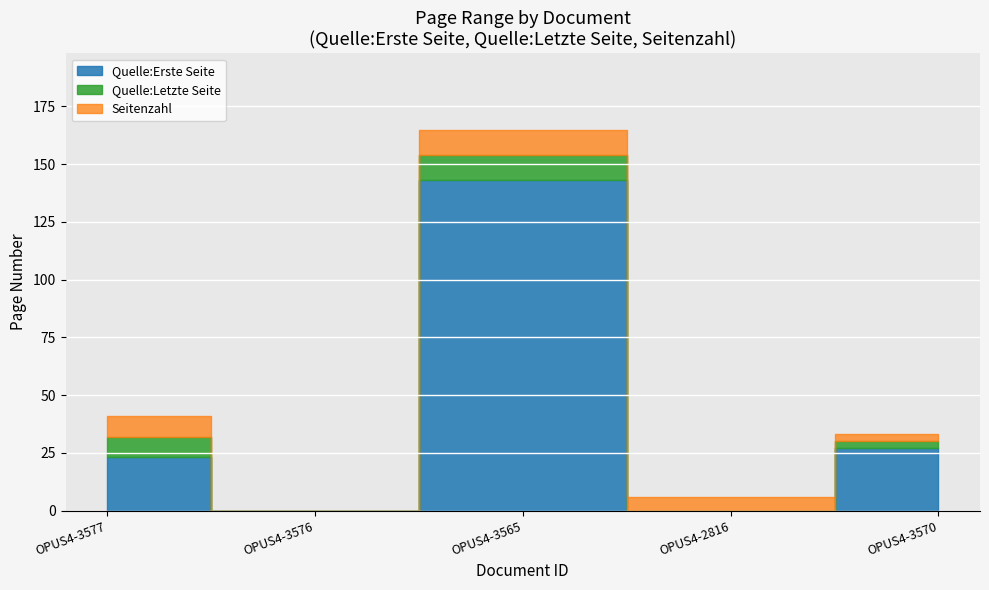

What is the difference between the maximum and second lowest values in the Quelle:Erste Seite series?

143